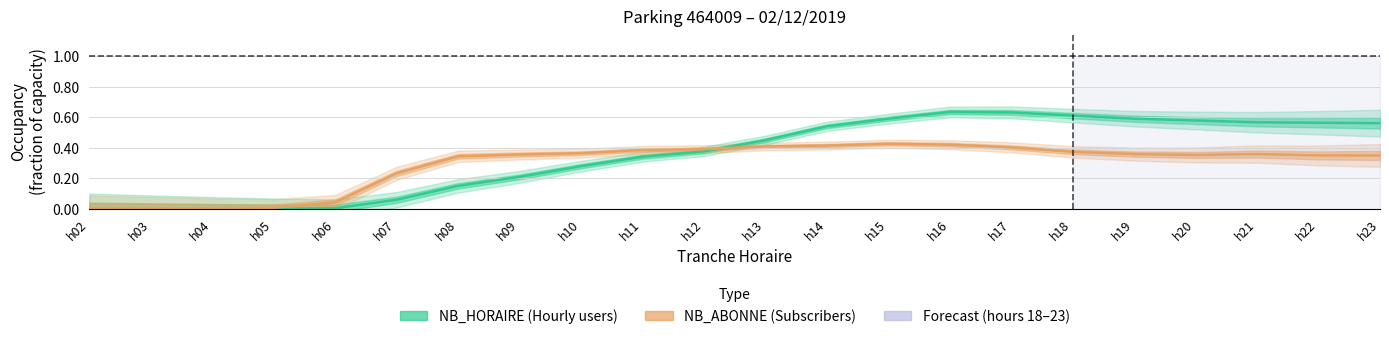

What is the sum of all NB_HORAIRE values?

7.7